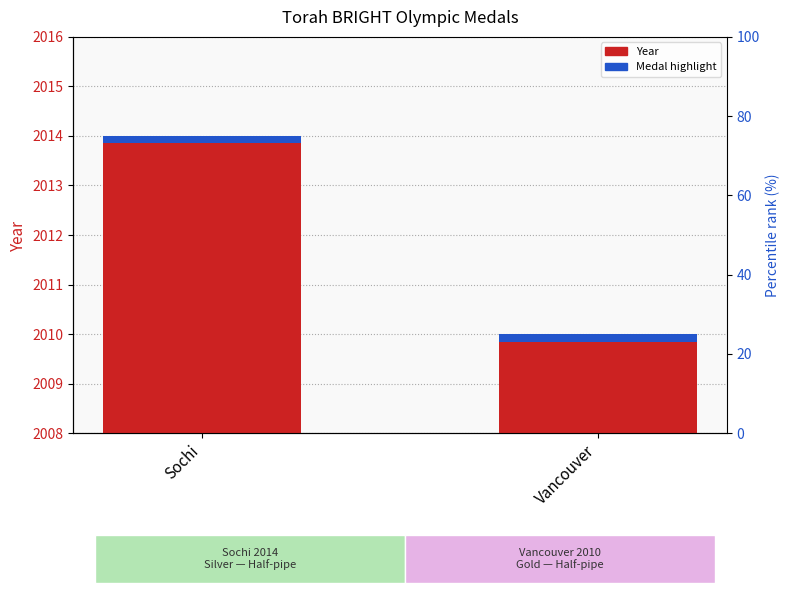

What is the maximum value for Medal highlight?

0.2